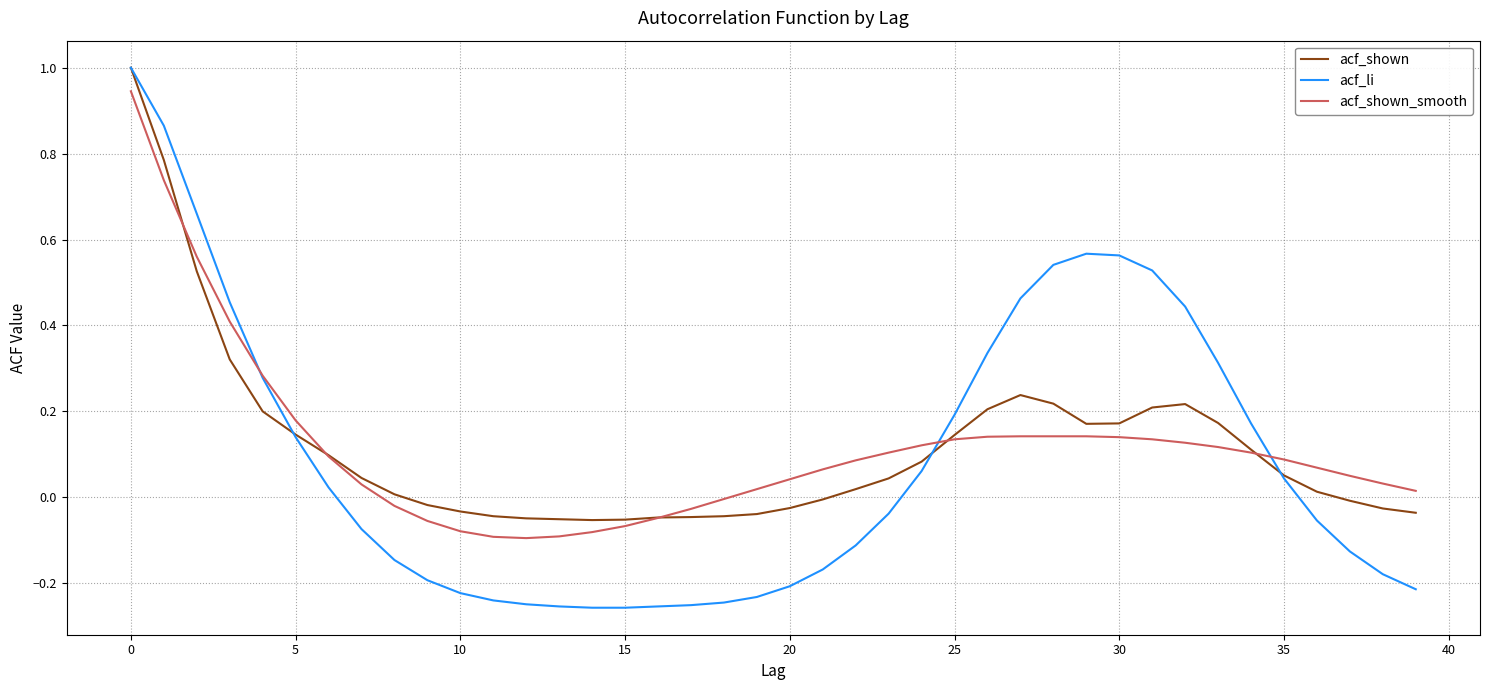

Which series has the widest spread of values?

acf_li